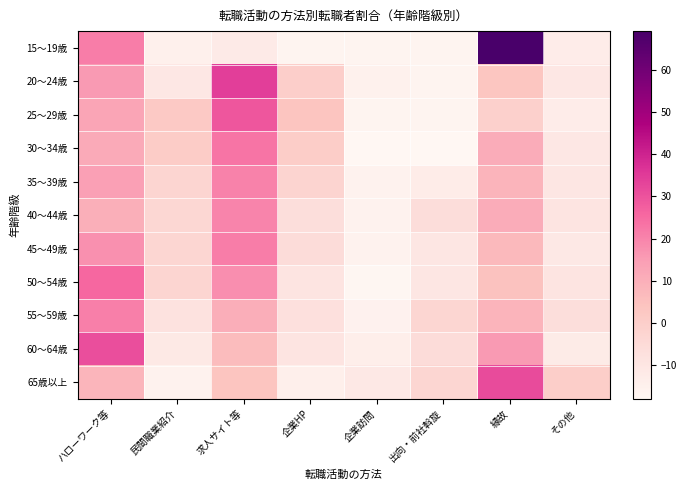

At which category is the sum across all series the highest?

ハローワーク等